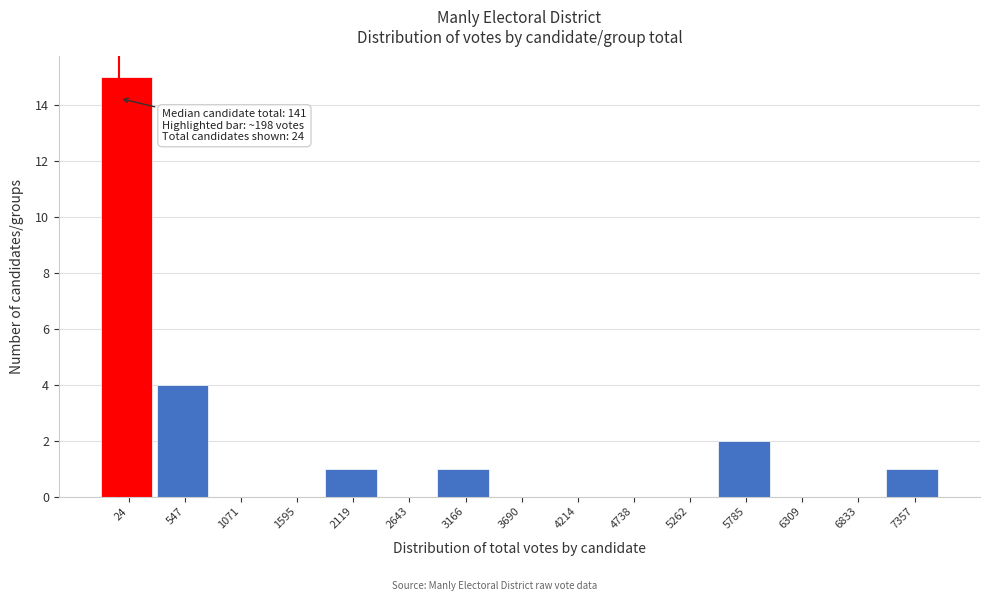

Reading left to right, list all the values displayed in this chart.

24=15	547=4	1071=0	1595=0	2119=1	2643=0	3166=1	3690=0	4214=0	4738=0	5262=0	5785=2	6309=0	6833=0	7357=1